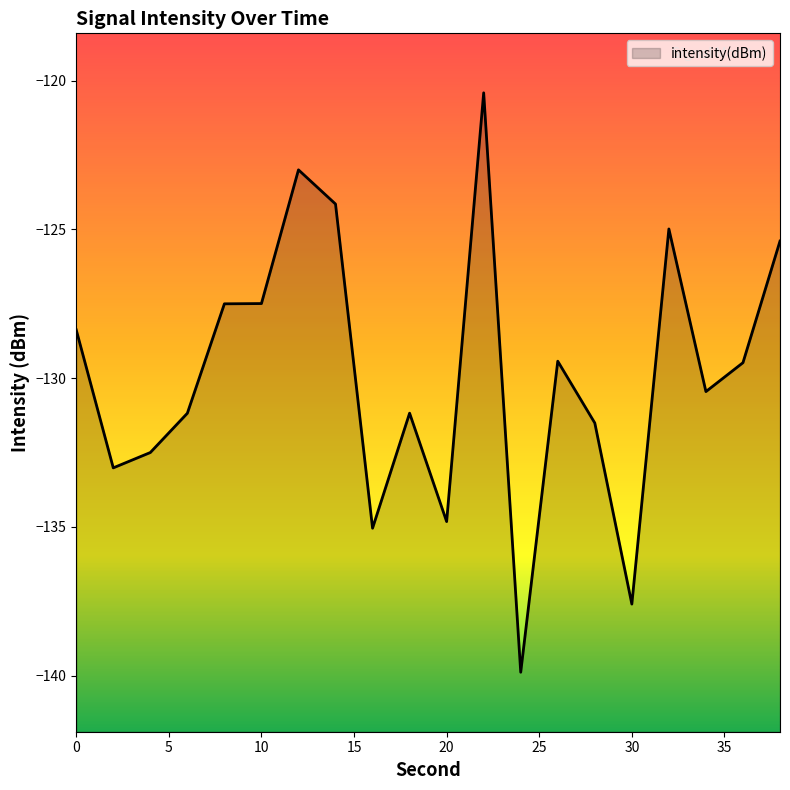

How many lines are shown in the chart?

1